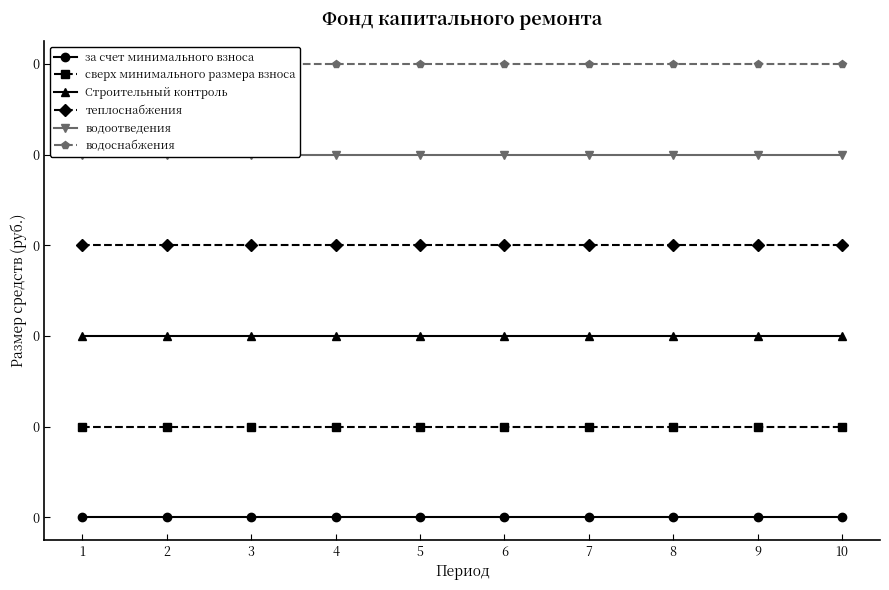

What is the spread (max minus min) of values at 7?

0.2